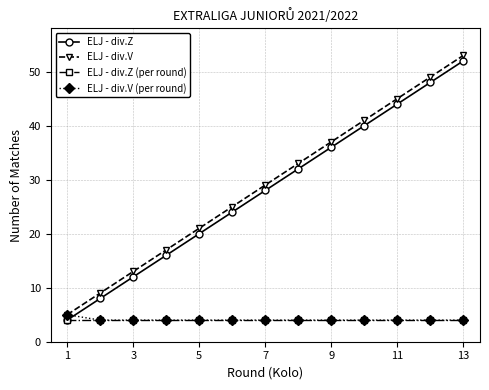

True or false: ELJ - div.Z has more than 1 points higher than both neighbors.

False